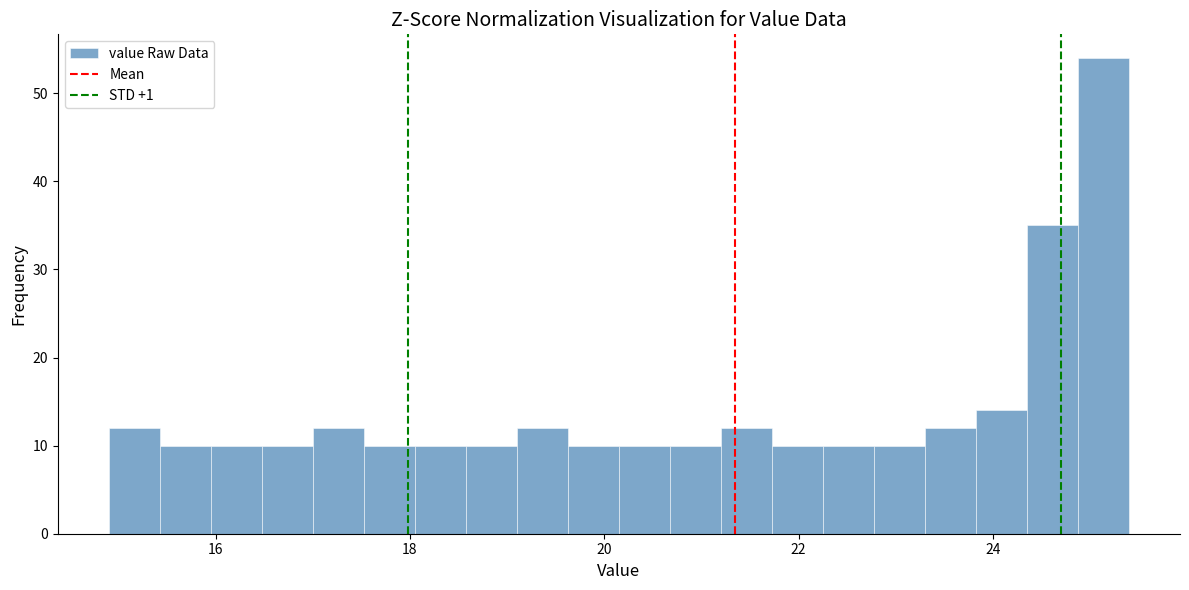

Read against the x-axis, roughly where is the centre of the tallest bar?

25.2